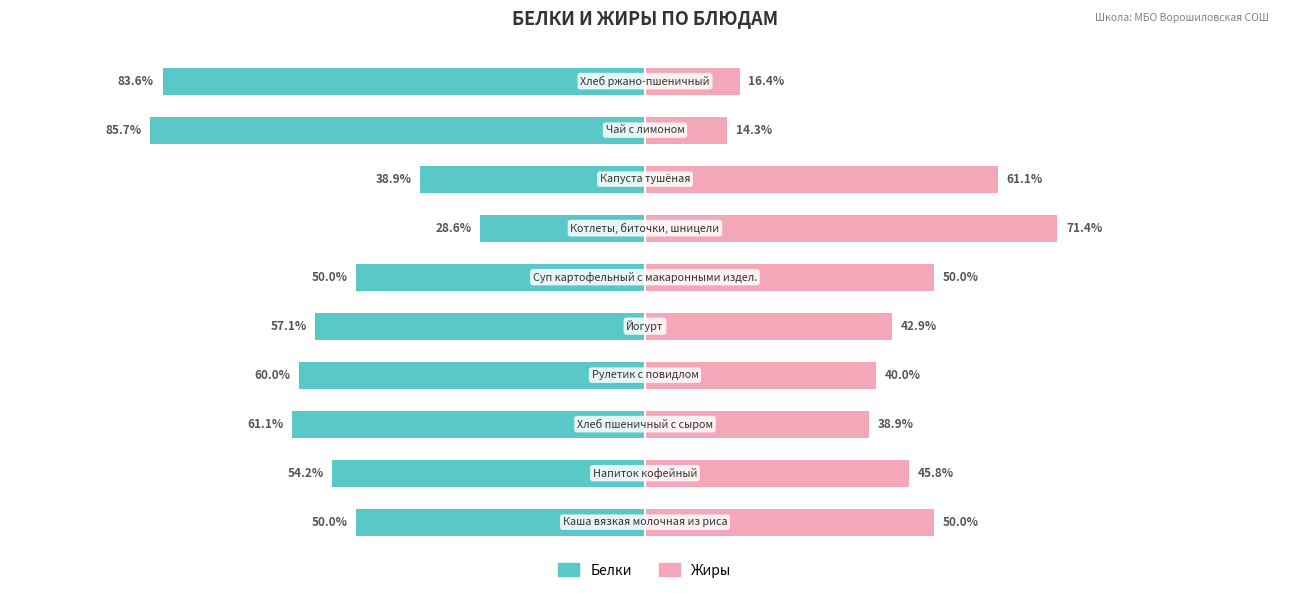

Count the number of categories in the chart.

10